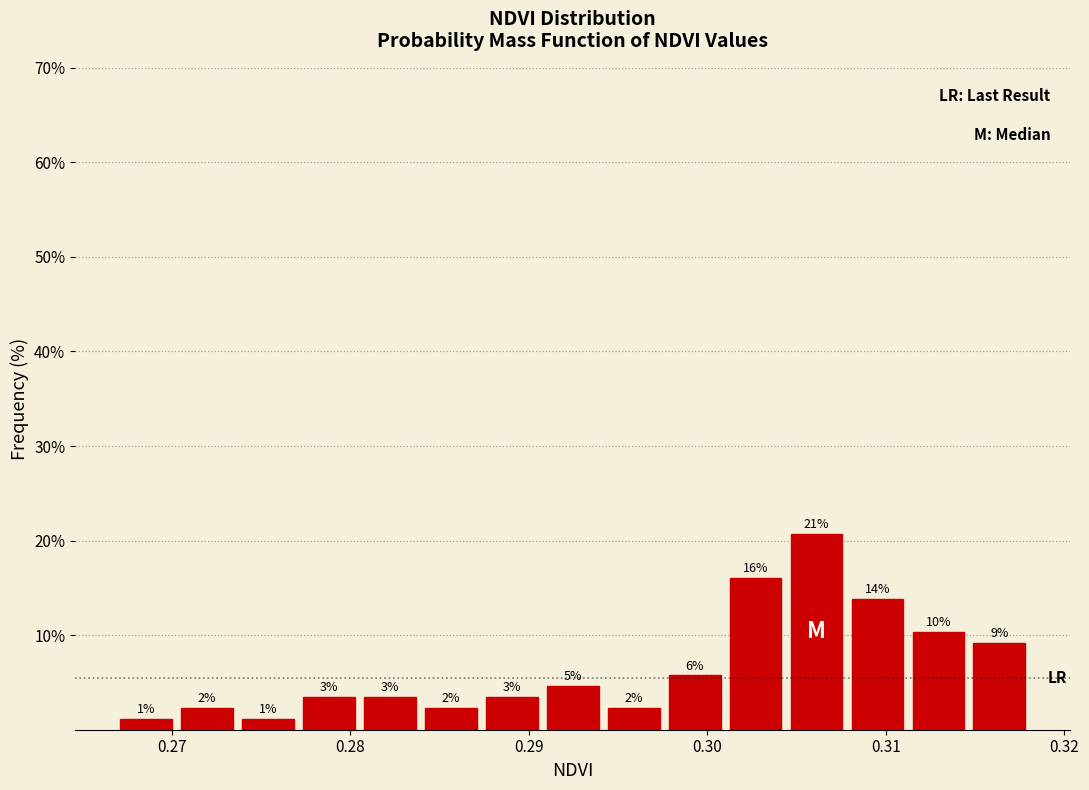

Around what value on the x-axis is the tallest bar? Give the approximate position of its centre, as read against the axis.

0.306